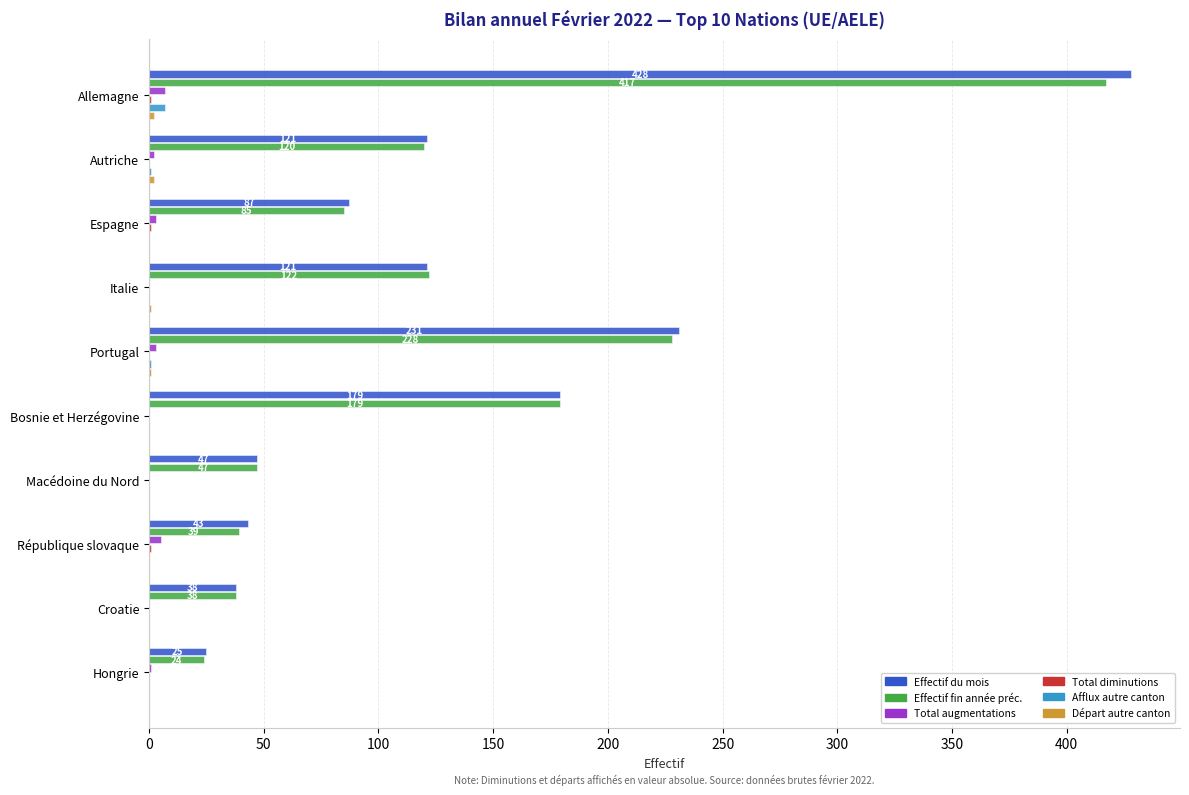

At which category is the sum across all series the highest?

Allemagne